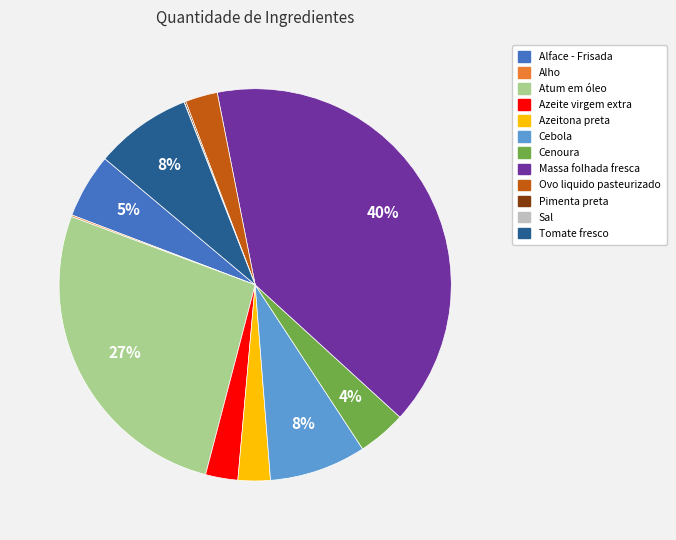

Combined, do Ovo liquido pasteurizado and Cenoura account for over 50%?

No